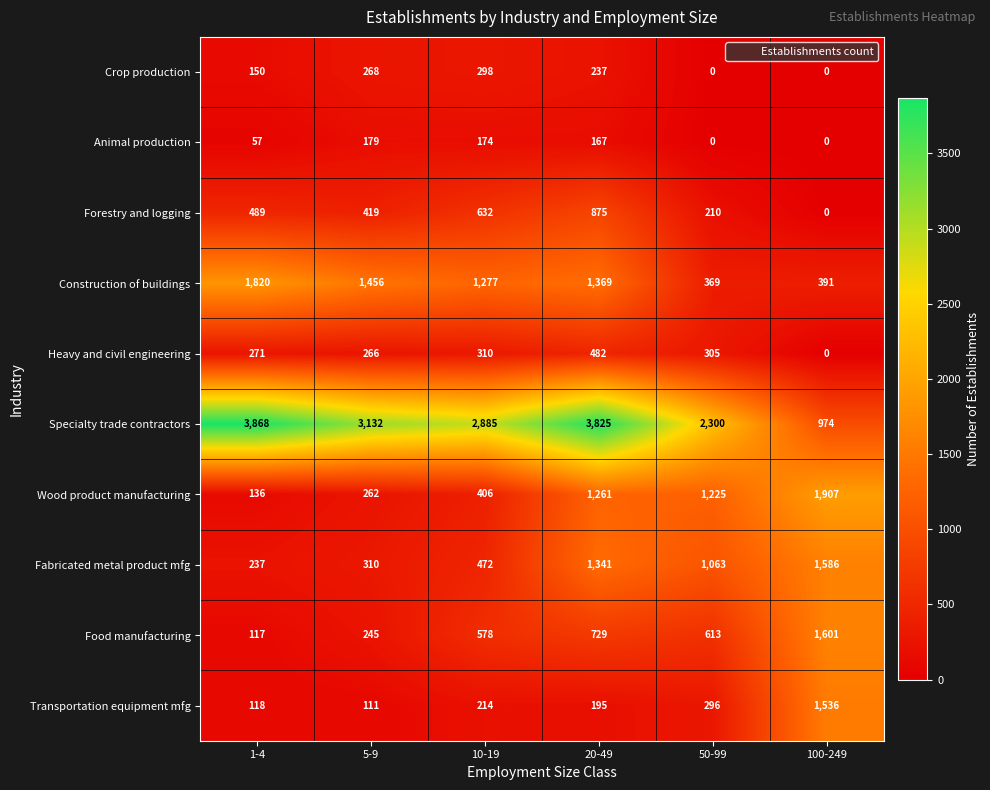

At which label does Animal production reach its peak?

5-9